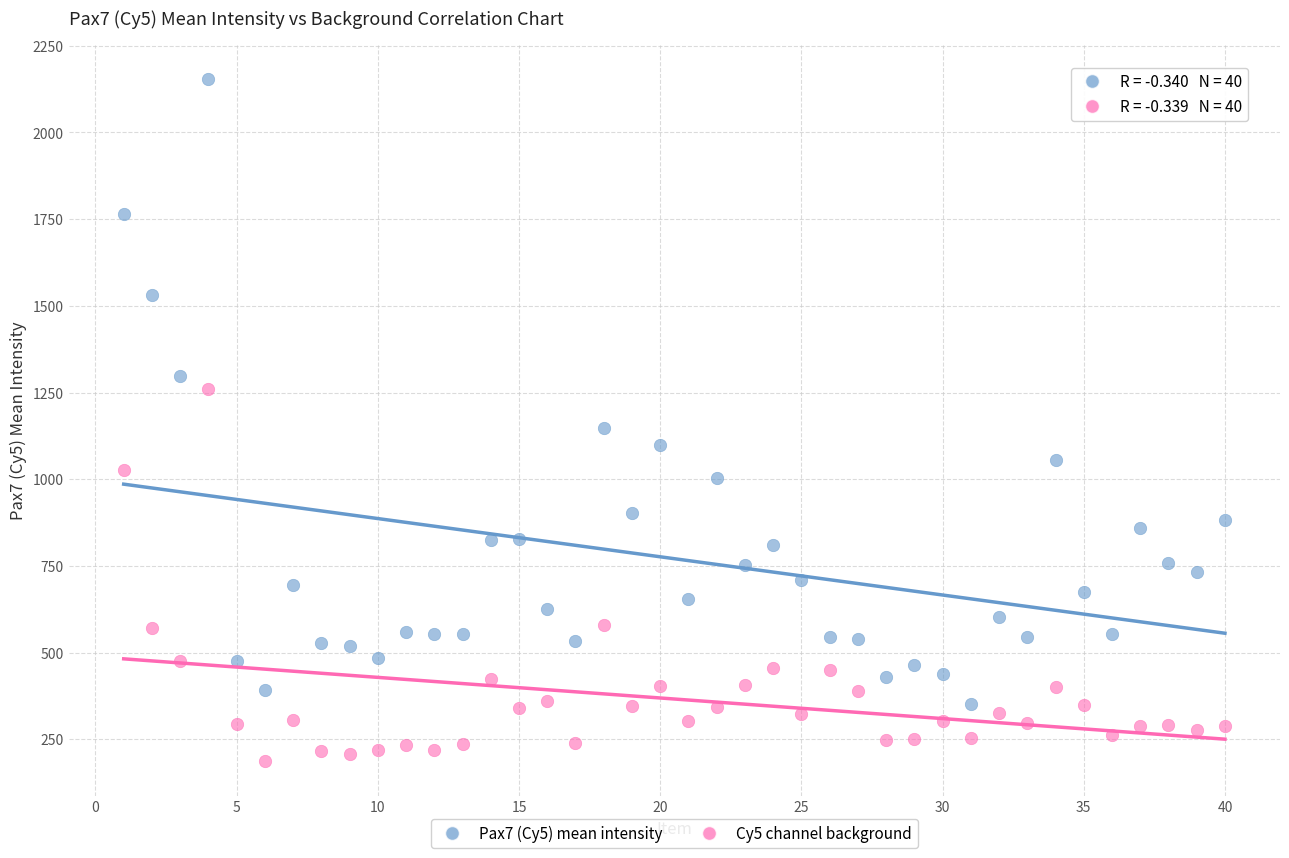

Across all series, what Y value is closest to 1170?

1146.3